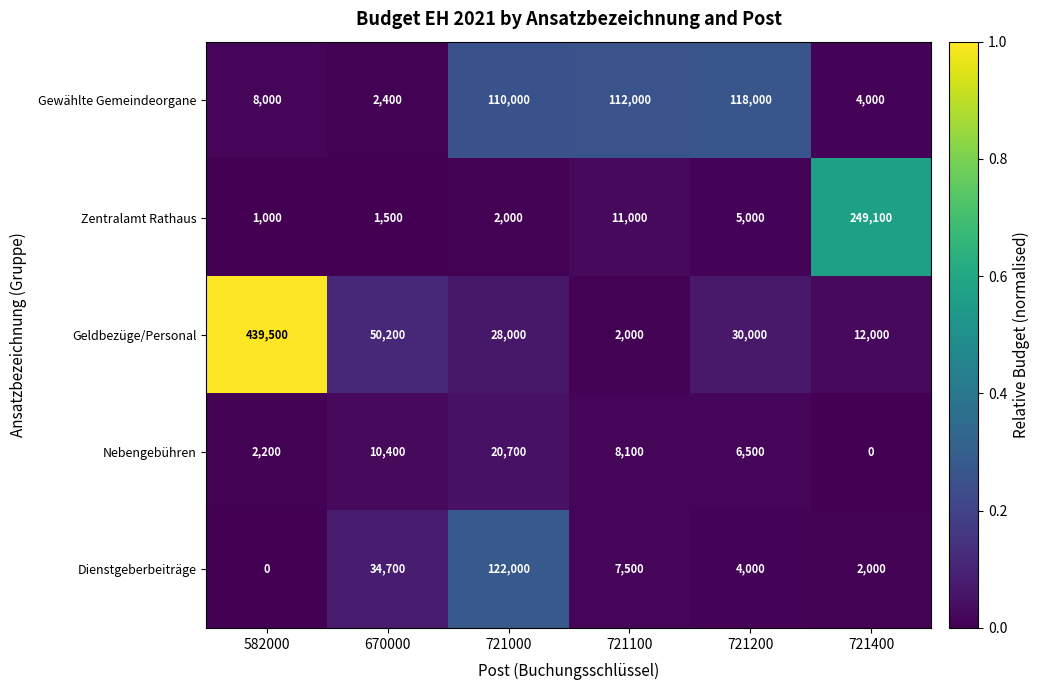

Which series has the widest spread of values?

Geldbezüge/Personal